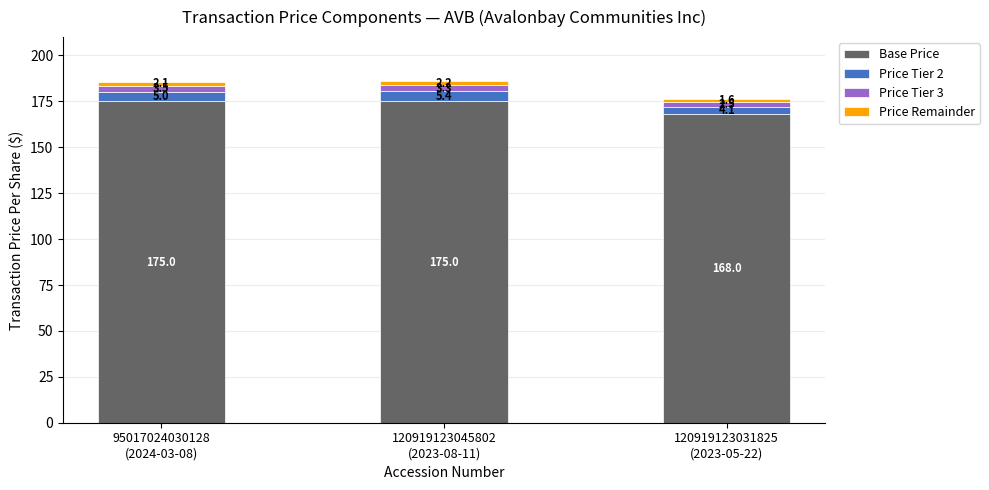

What is the highest value of the Base Price series?

175.0